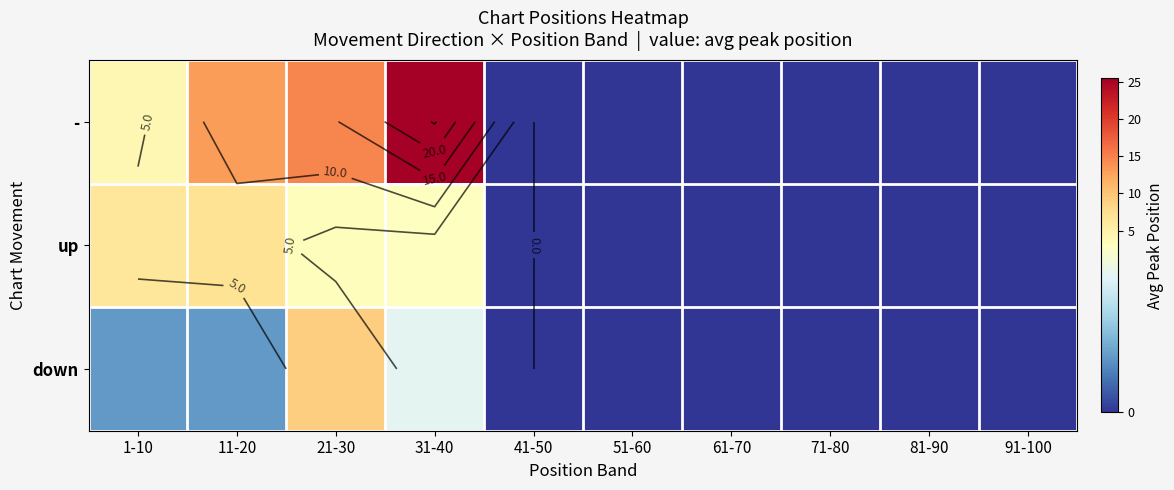

At how many categories does at least one series exceed 6?

4